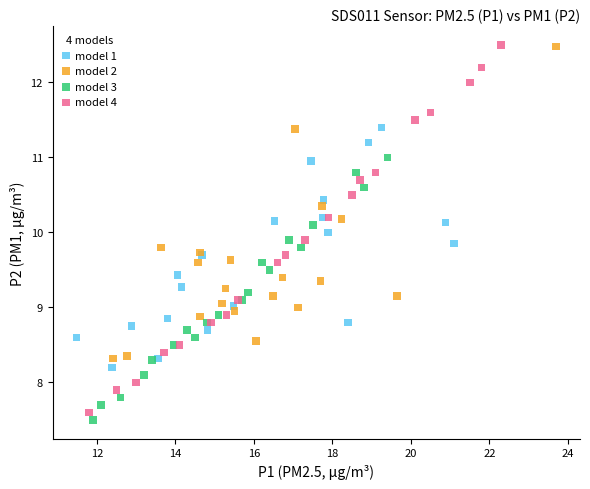

What are all the series names shown in the legend?

model 1, model 2, model 3, model 4